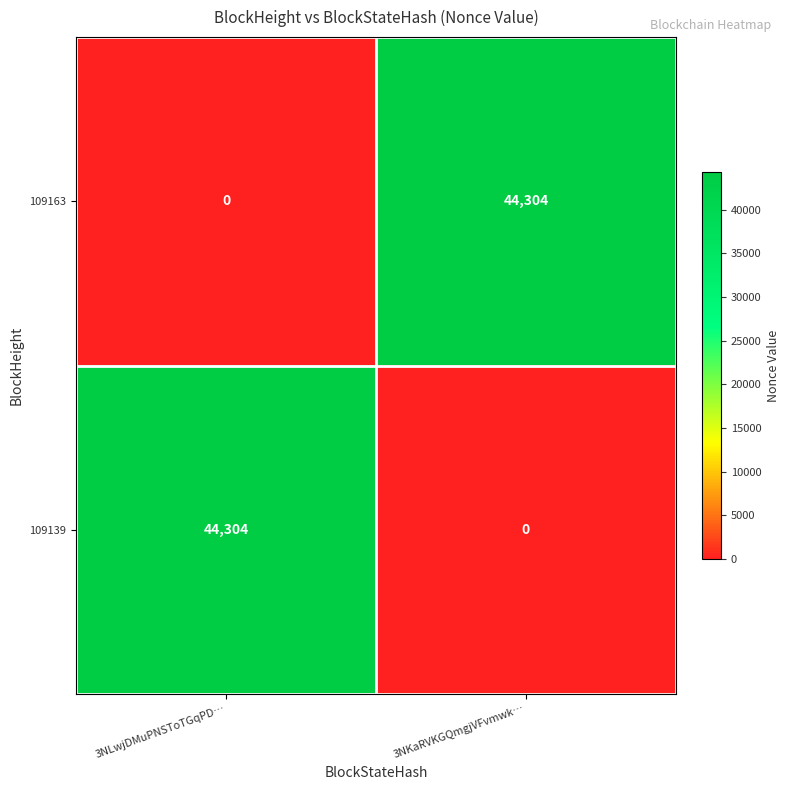

What is the sum of the 109163 values at 3NLwjDMuPNSToTGqPD… and 3NKaRVKGQmgjVFvmwk…?

44304